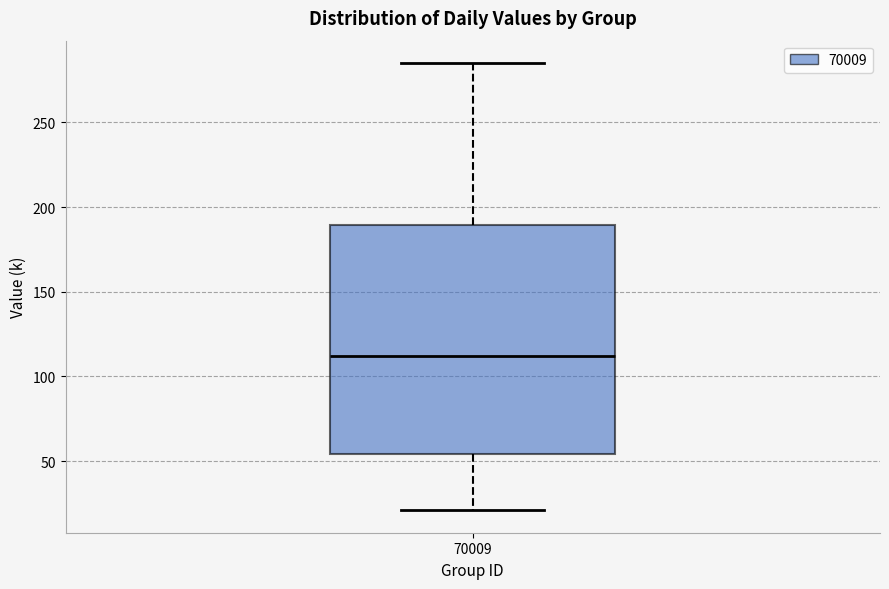

Read this box plot against the y-axis: the position of the median line, the range covered by the box, and the ends of both whiskers. The values are not printed on the chart, so give them approximately, as read against the axis.

median 110, box 55 to 190, whiskers 20 to 285